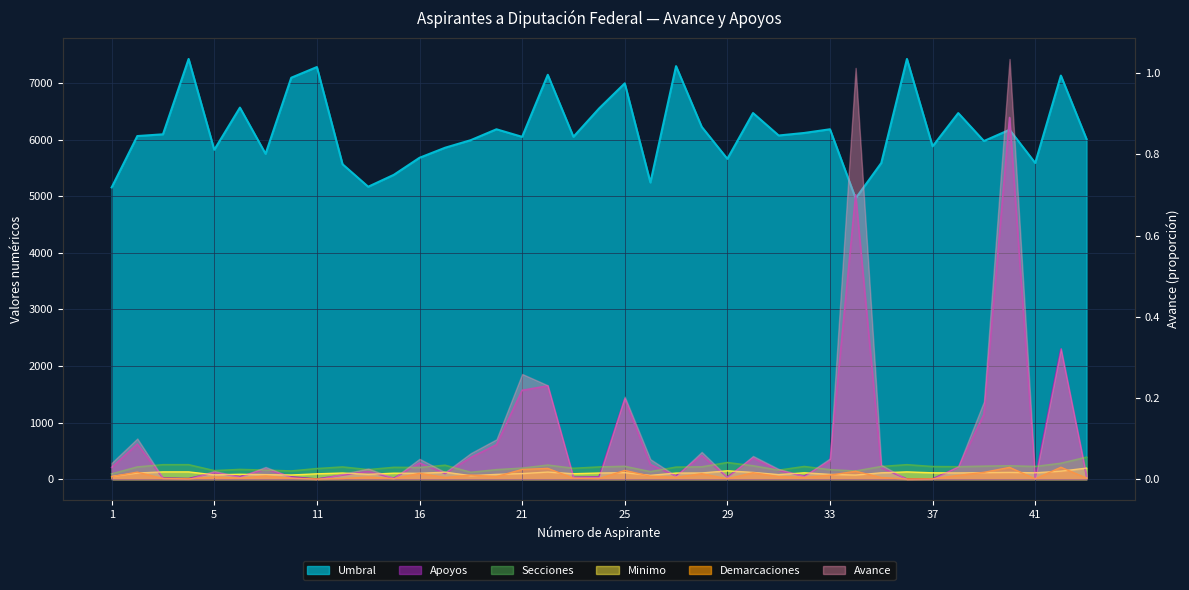

The Avance series shows 119 at 38. True or false?

False